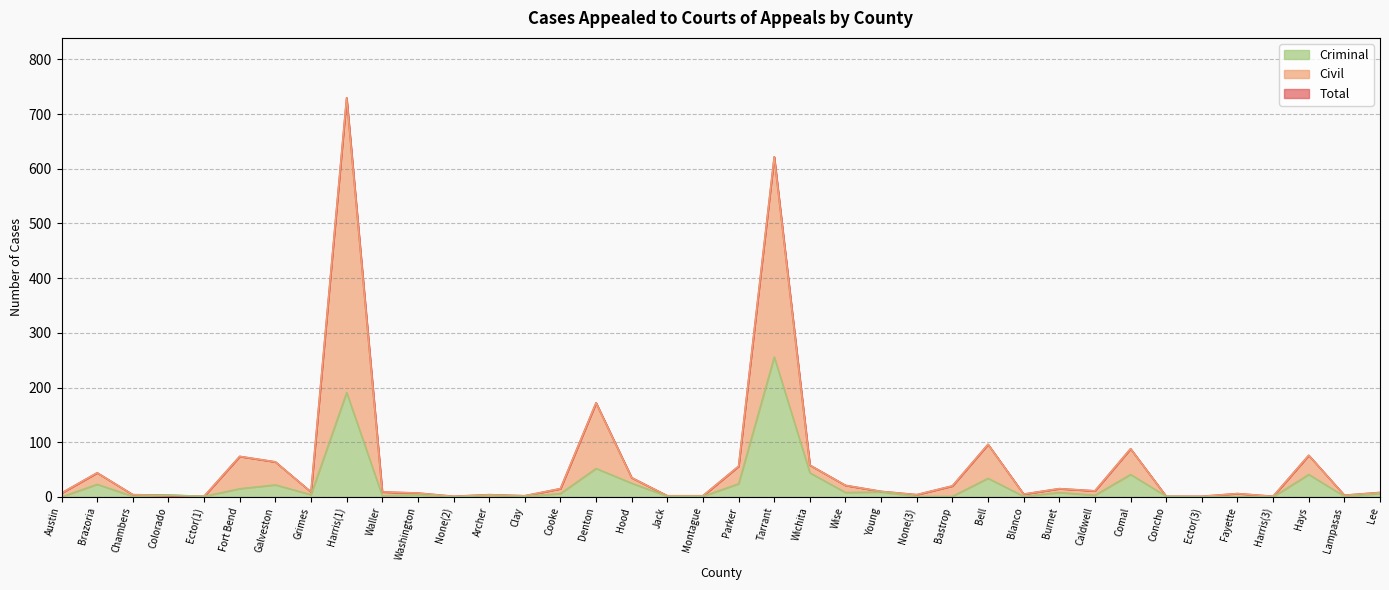

Which has a higher value, Parker or Lampasas?

Parker